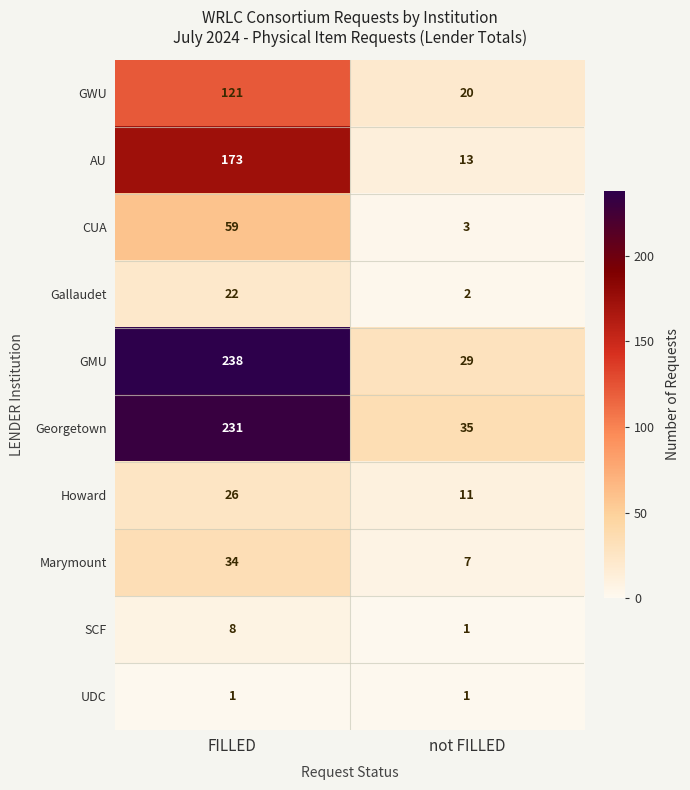

True or false: Georgetown has a value of 231 at FILLED.

True